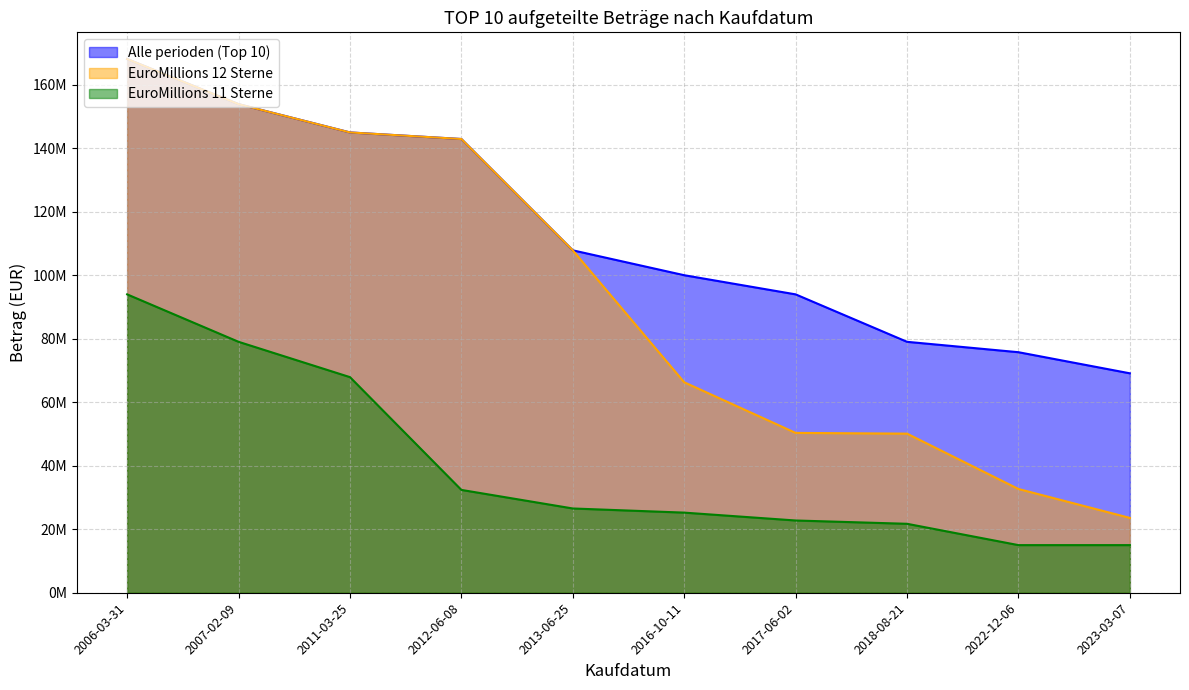

List the series in order of their peak value, lowest first.

EuroMillions 11 Sterne, Alle perioden (Top 10), EuroMillions 12 Sterne